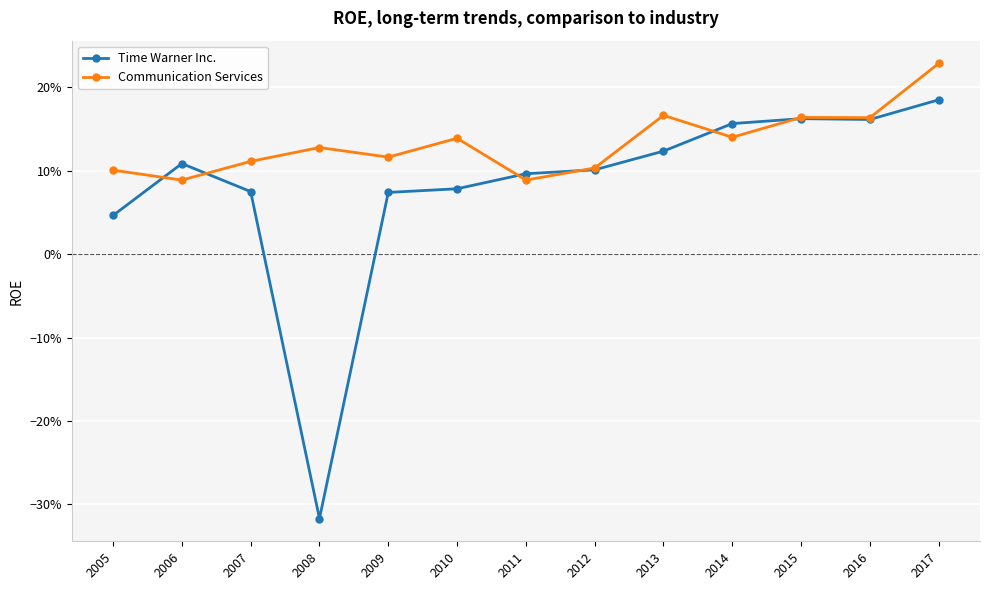

Is this an area chart (filled region under the line)?

No